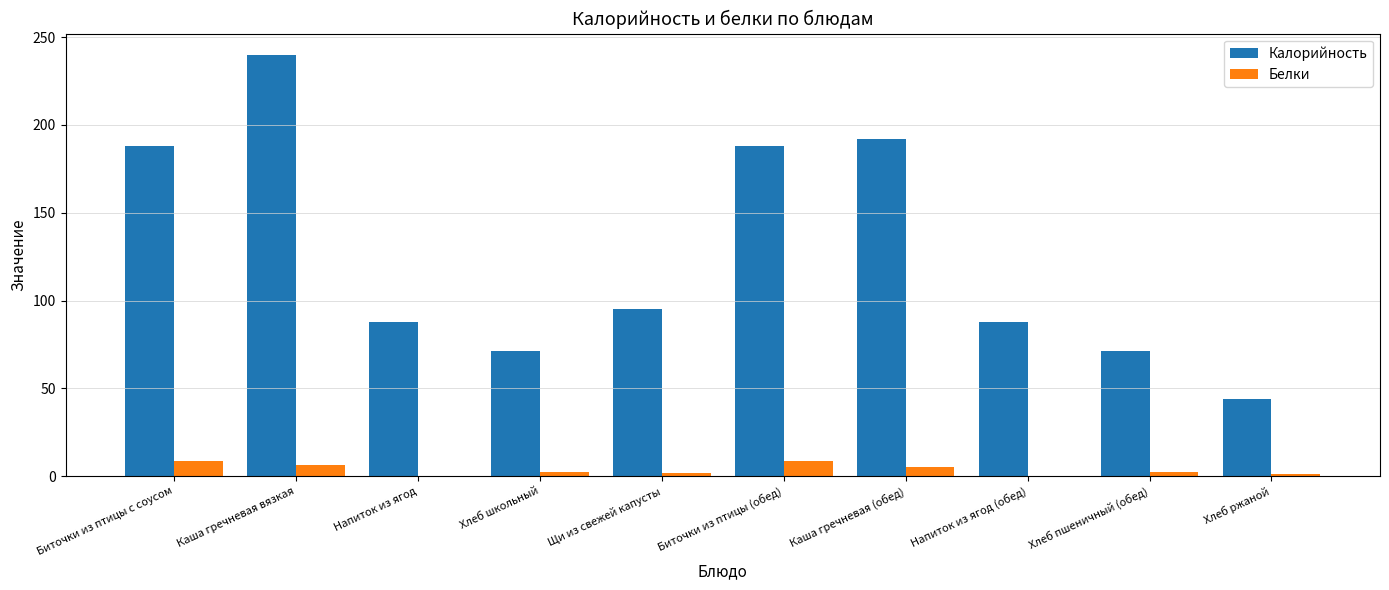

What is the sum of the Белки values at Биточки из птицы с соусом and Каша гречневая (обед)?

13.5